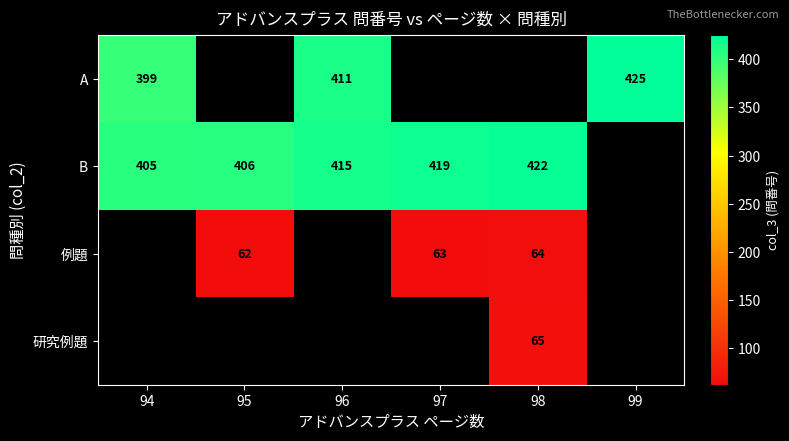

Is it true that A equals 653 at 99?

False